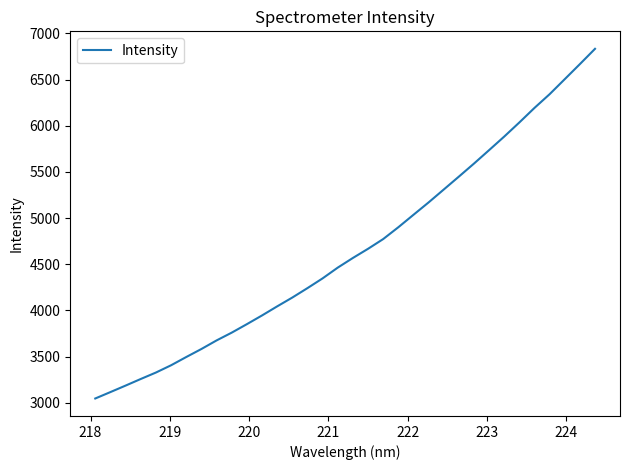

Reading left to right, transcribe all the data shown in this chart.

3046.7	3116.1	3186.3	3257.8	3327.6	3406.3	3495.5	3582.4	3675.2	3759.5	3851.2	3945.6	4043.9	4139.5	4241.6	4347.1	4463.6	4568.1	4667.2	4772.6	4900.6	5035.4	5169.4	5308.9	5448.8	5590.1	5735.8	5882.8	6035.6	6193.1	6341.4	6504.0	6666.9	6832.4